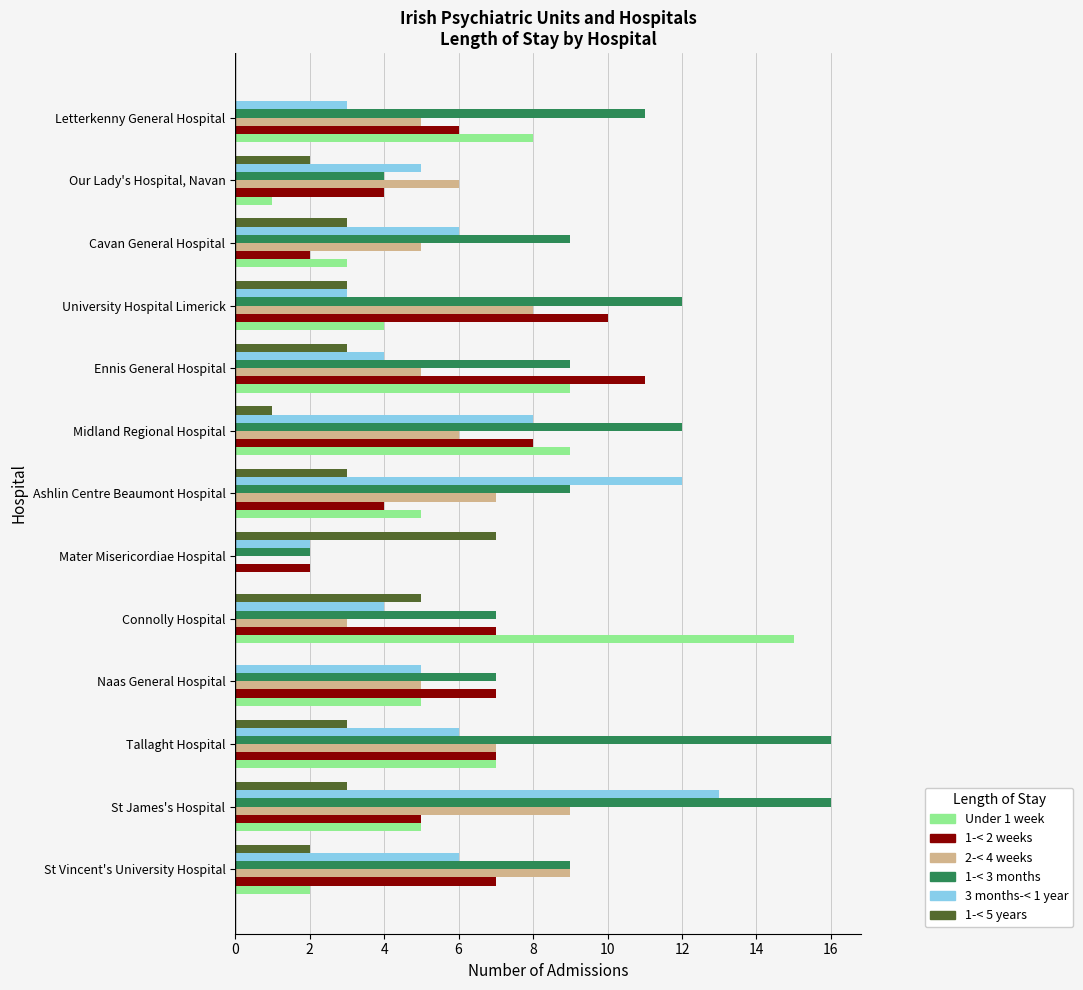

Between St Vincent's University Hospital and Tallaght Hospital, which series saw the biggest shift?

1-< 3 months